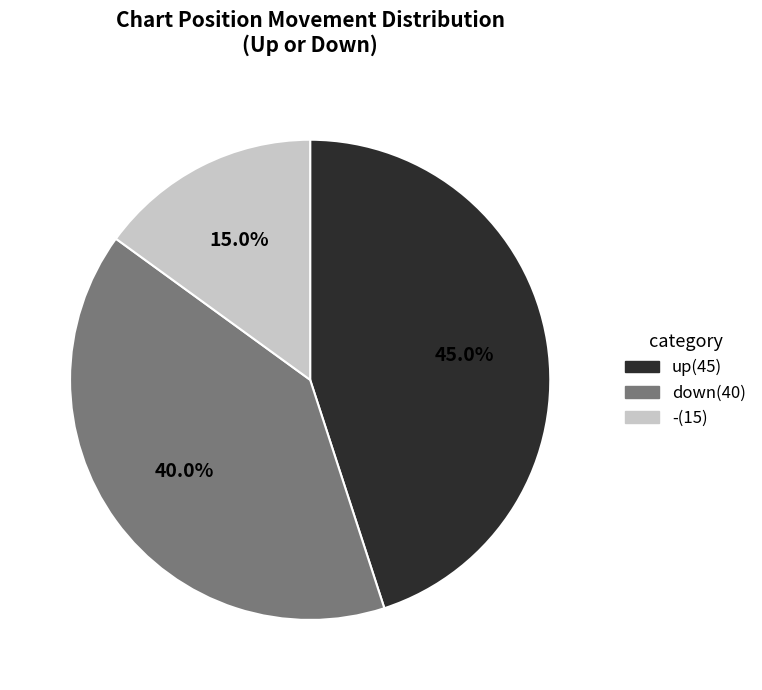

Which slice is the smallest?

-